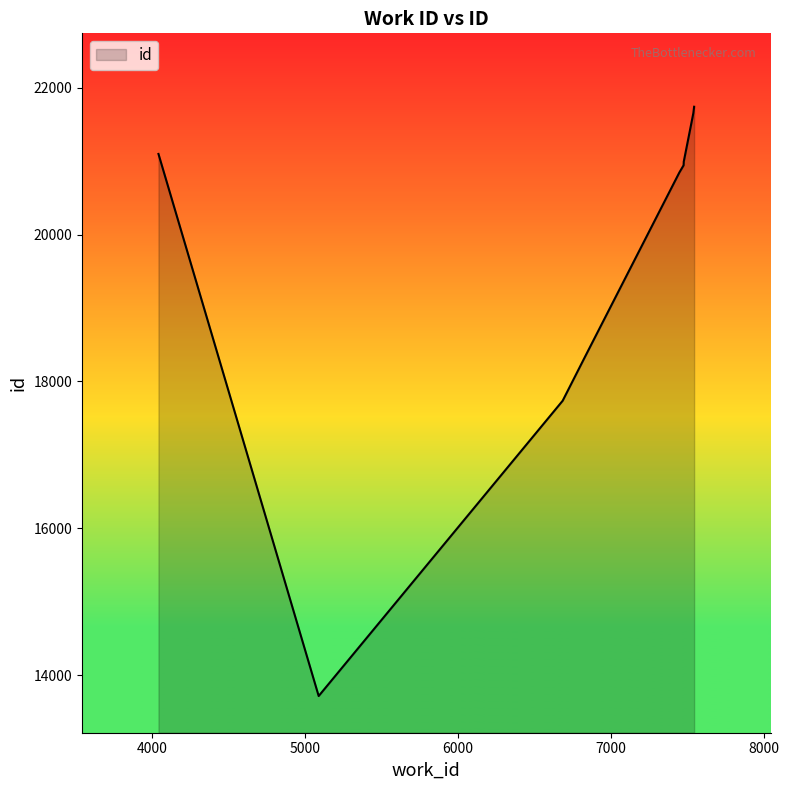

What is the maximum value shown in the chart?

21742